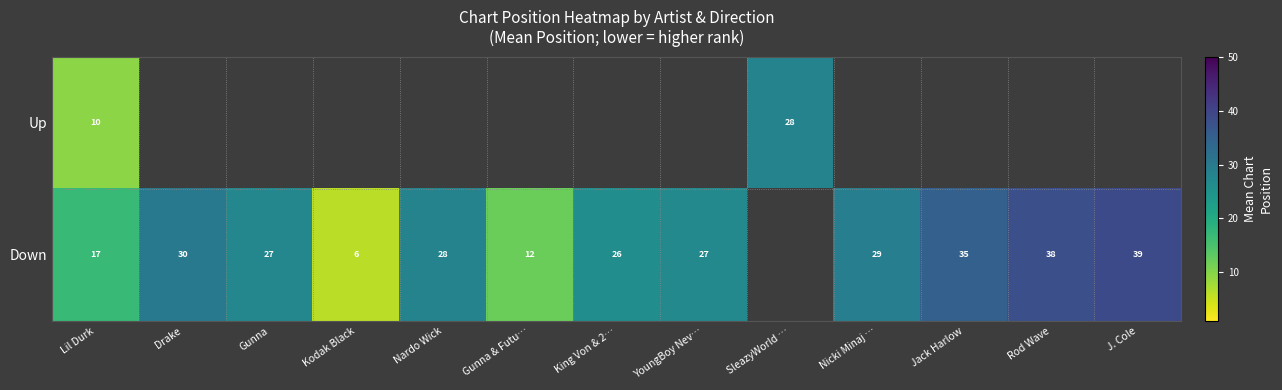

Between YoungBoy Nev… and Nardo Wick, which is larger?

Nardo Wick